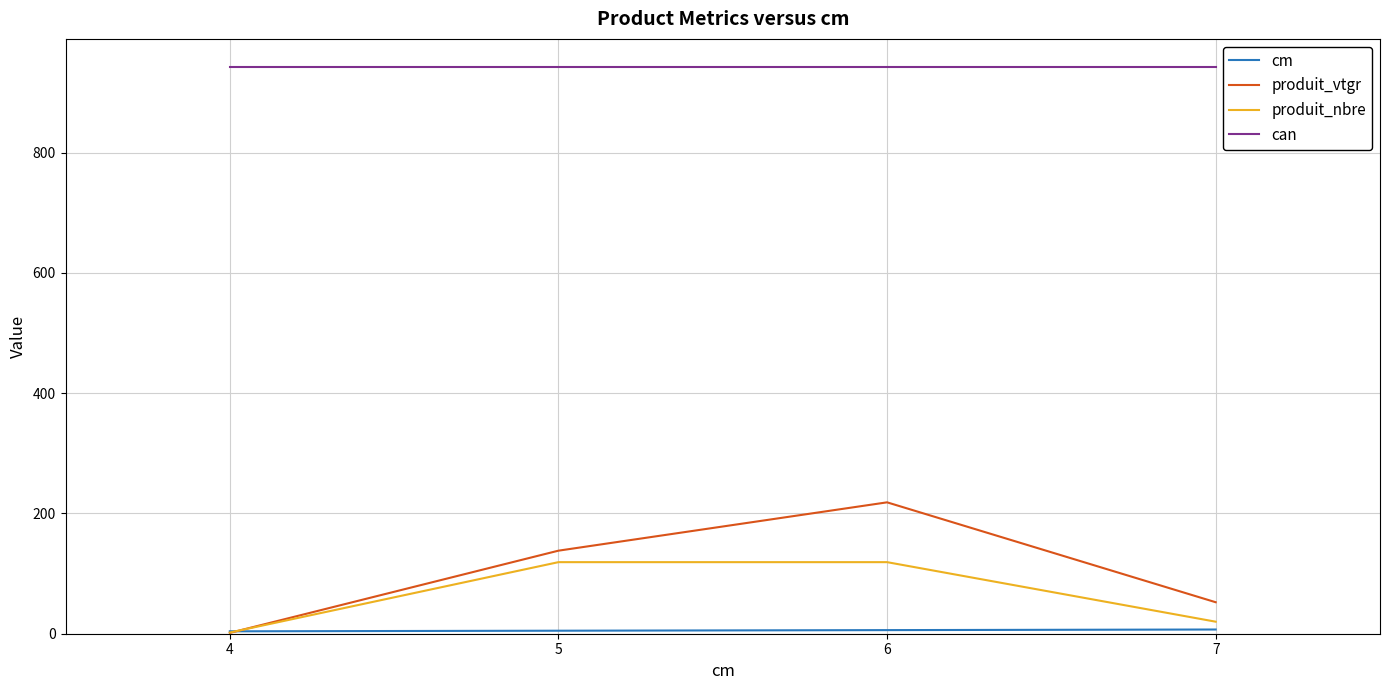

How many categories are shown in the chart?

4